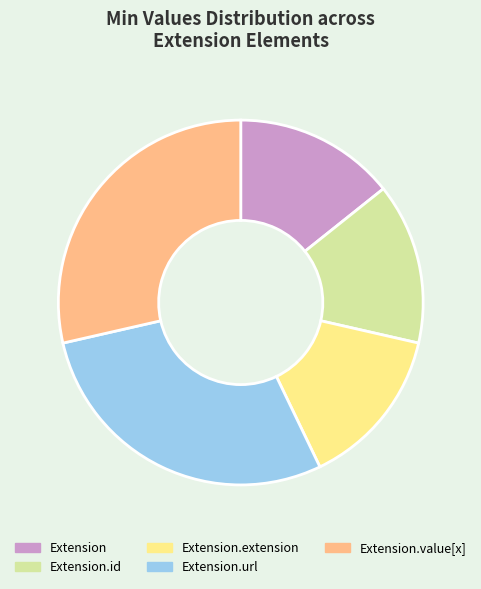

True or false: Extension.url accounts for 29% of the total.

True